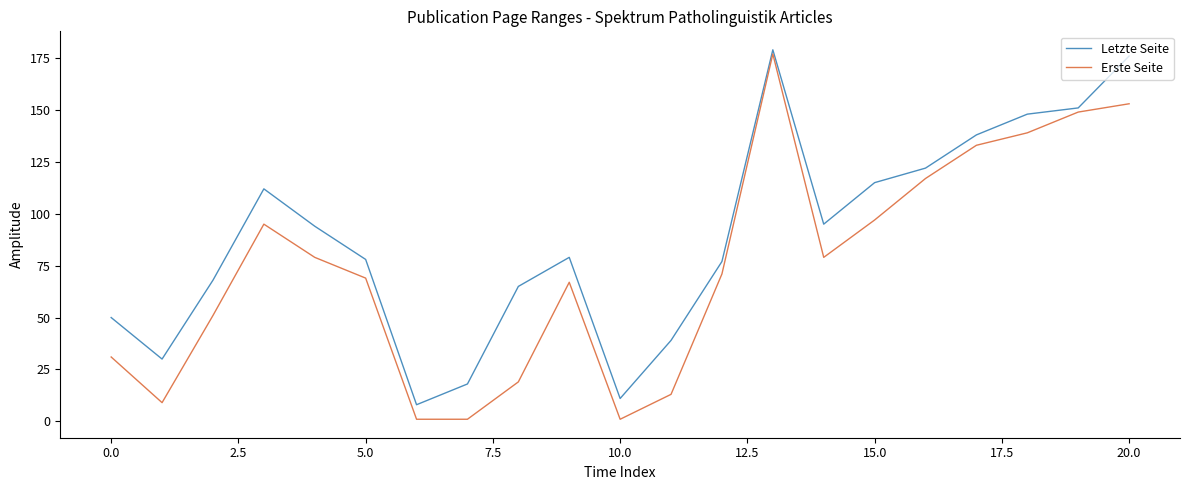

Which series has the largest total across all categories?

Letzte Seite